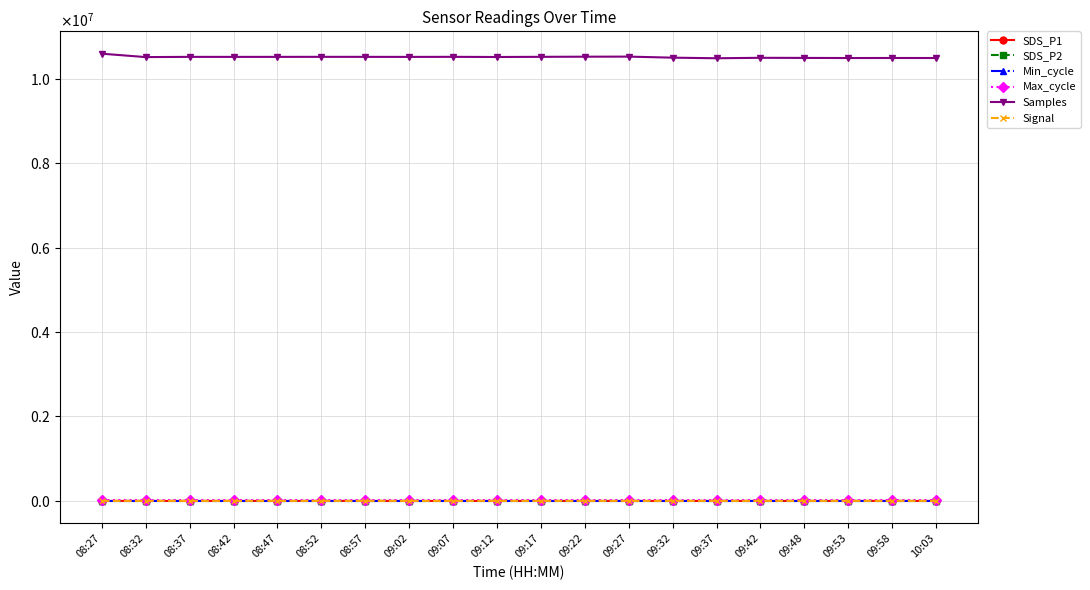

At 08:47, list the series in order from smallest to largest.

Signal, SDS_P2, SDS_P1, Min_cycle, Max_cycle, Samples